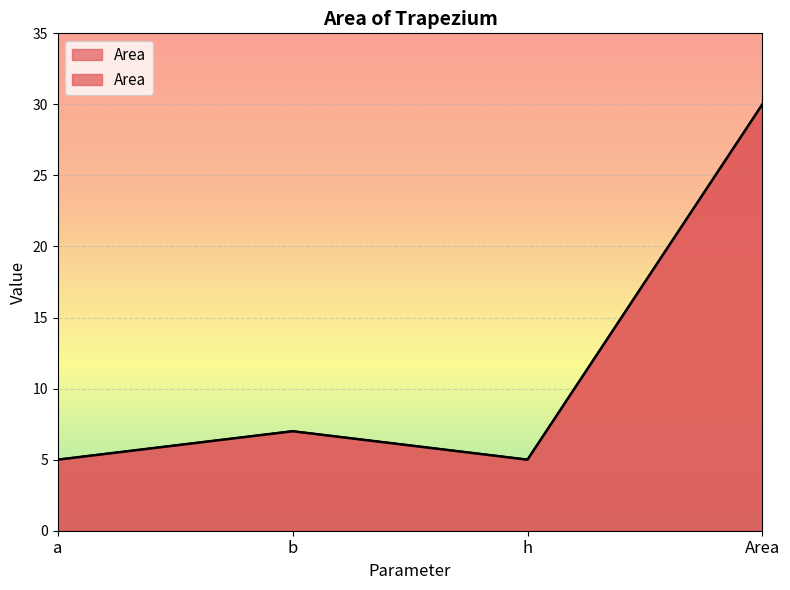

Reading left to right, what are all the values shown in this chart?

a=5	b=7	h=5	Area=30